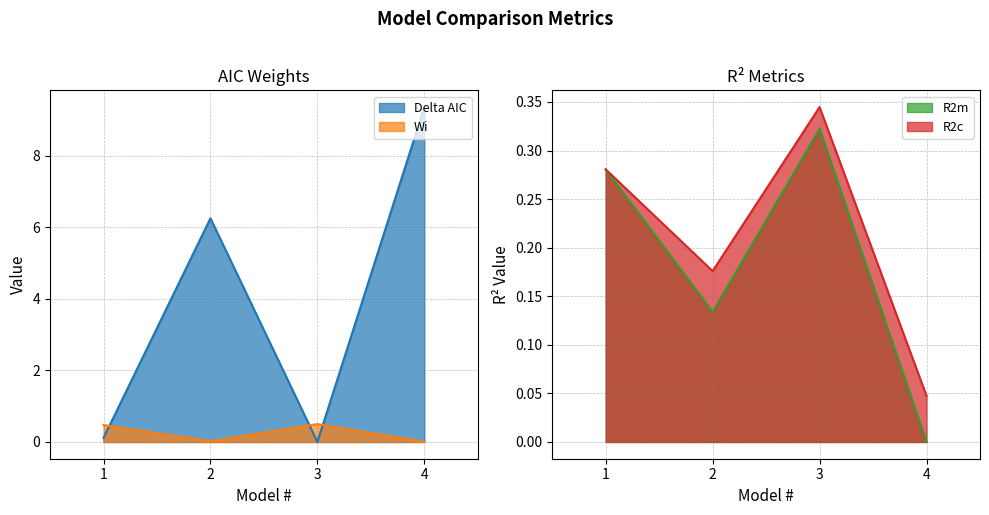

The Wi series shows 0.6 at 1. True or false?

False